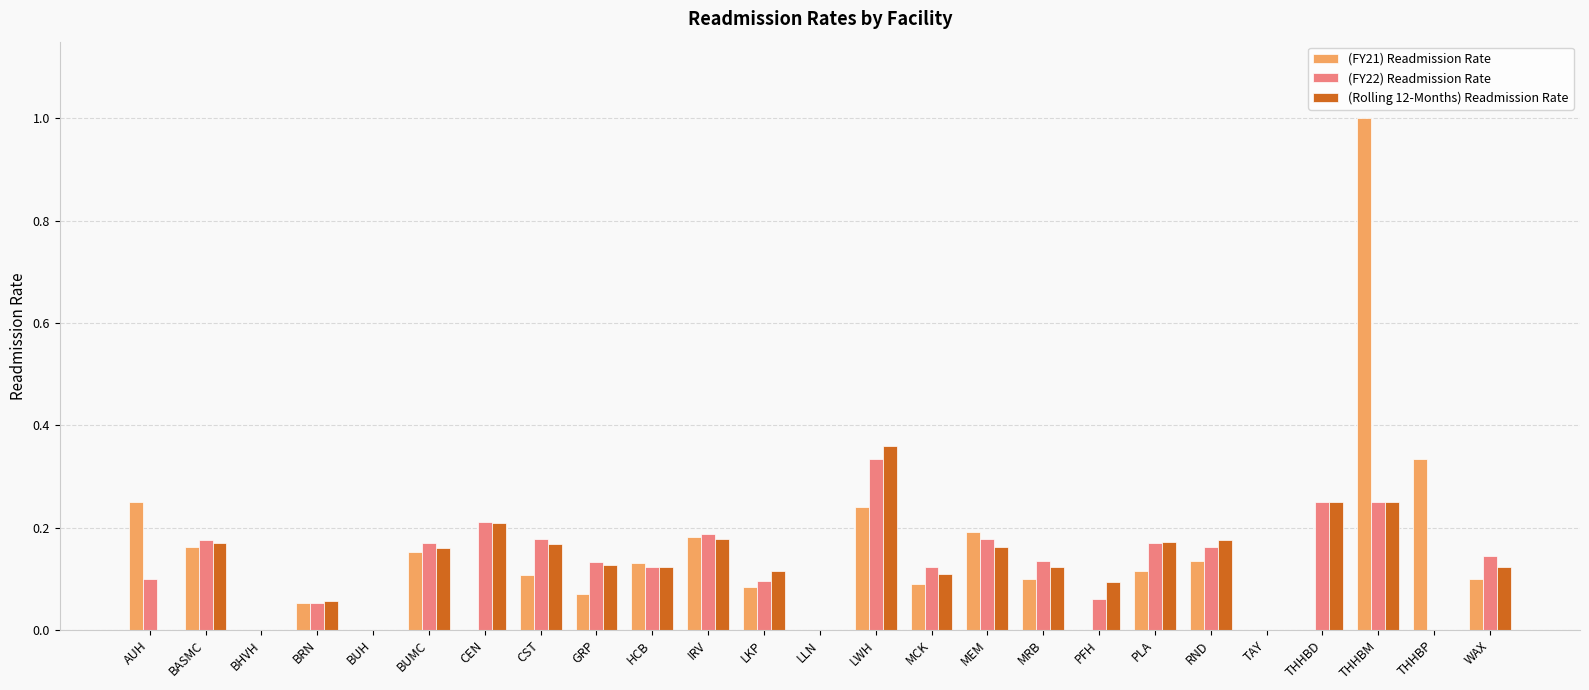

At which category does the chart reach its peak across all series?

THHBM